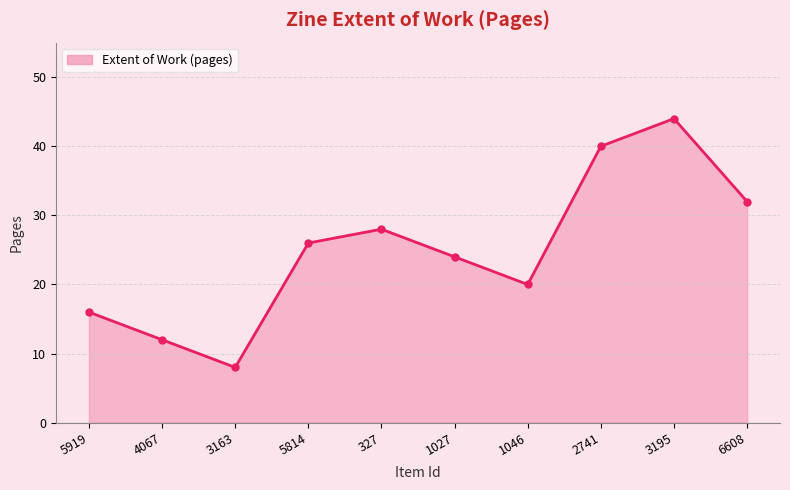

The value at 327 is 46. True or false?

False